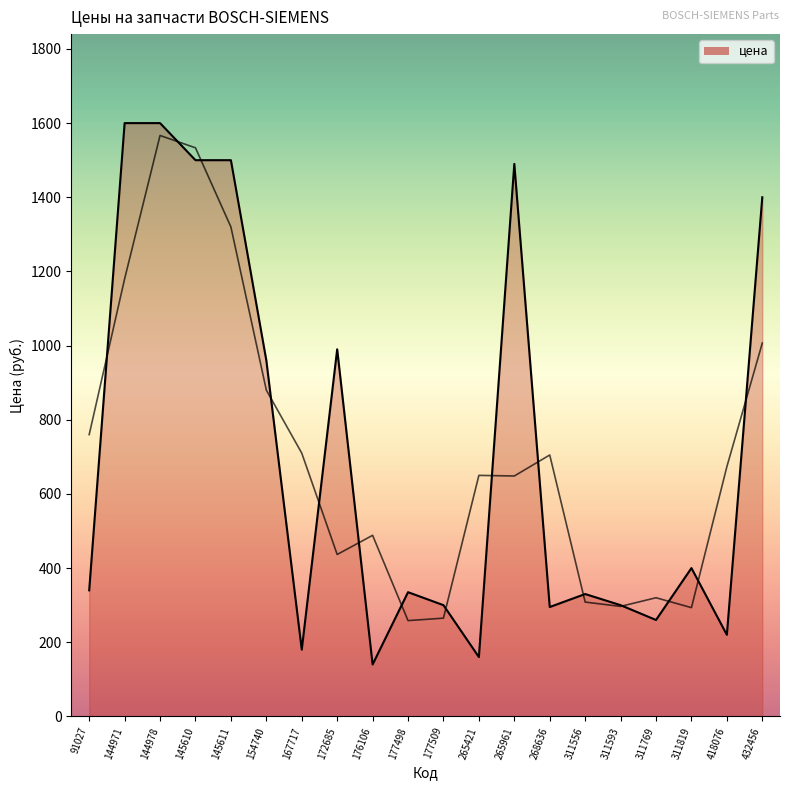

What is the sum of the values at 311819 and 144978?

2000